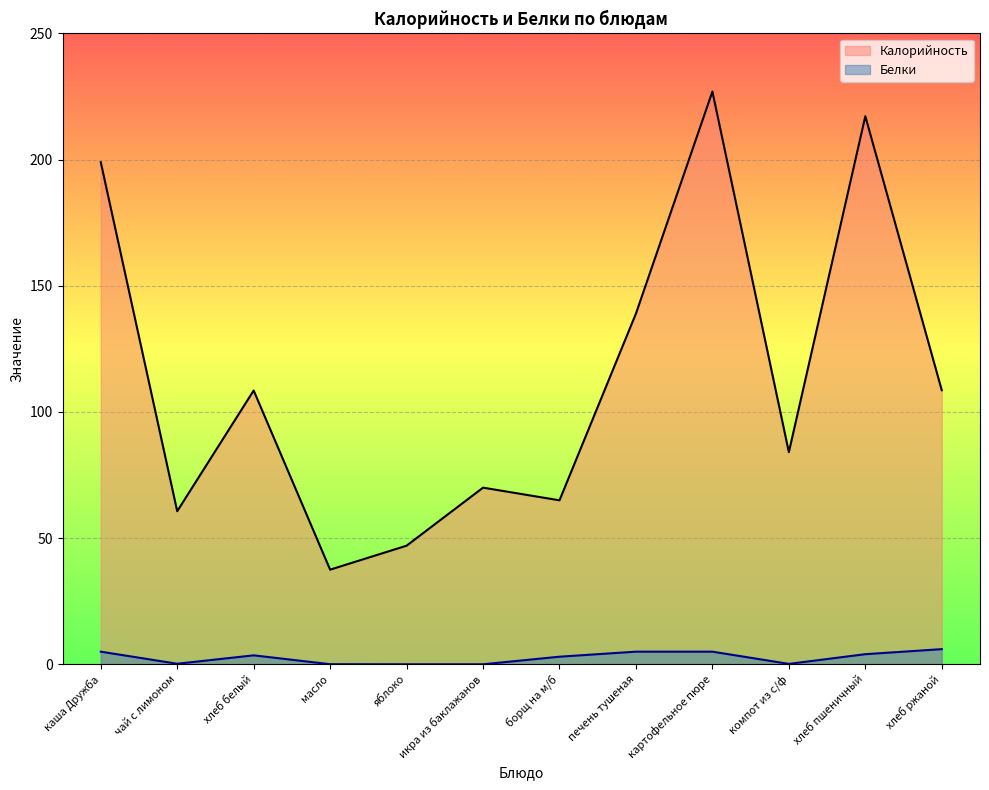

True or false: Белки has a value of 0.3 at компот из с/ф.

False